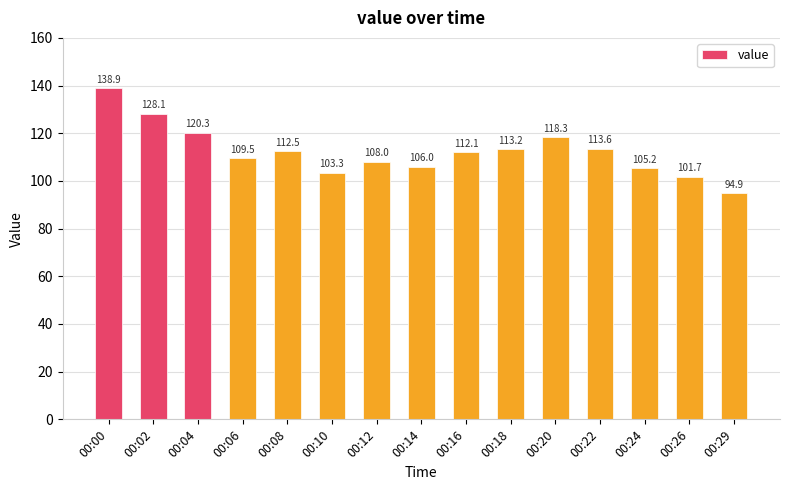

What is the maximum value shown in the chart?

138.9